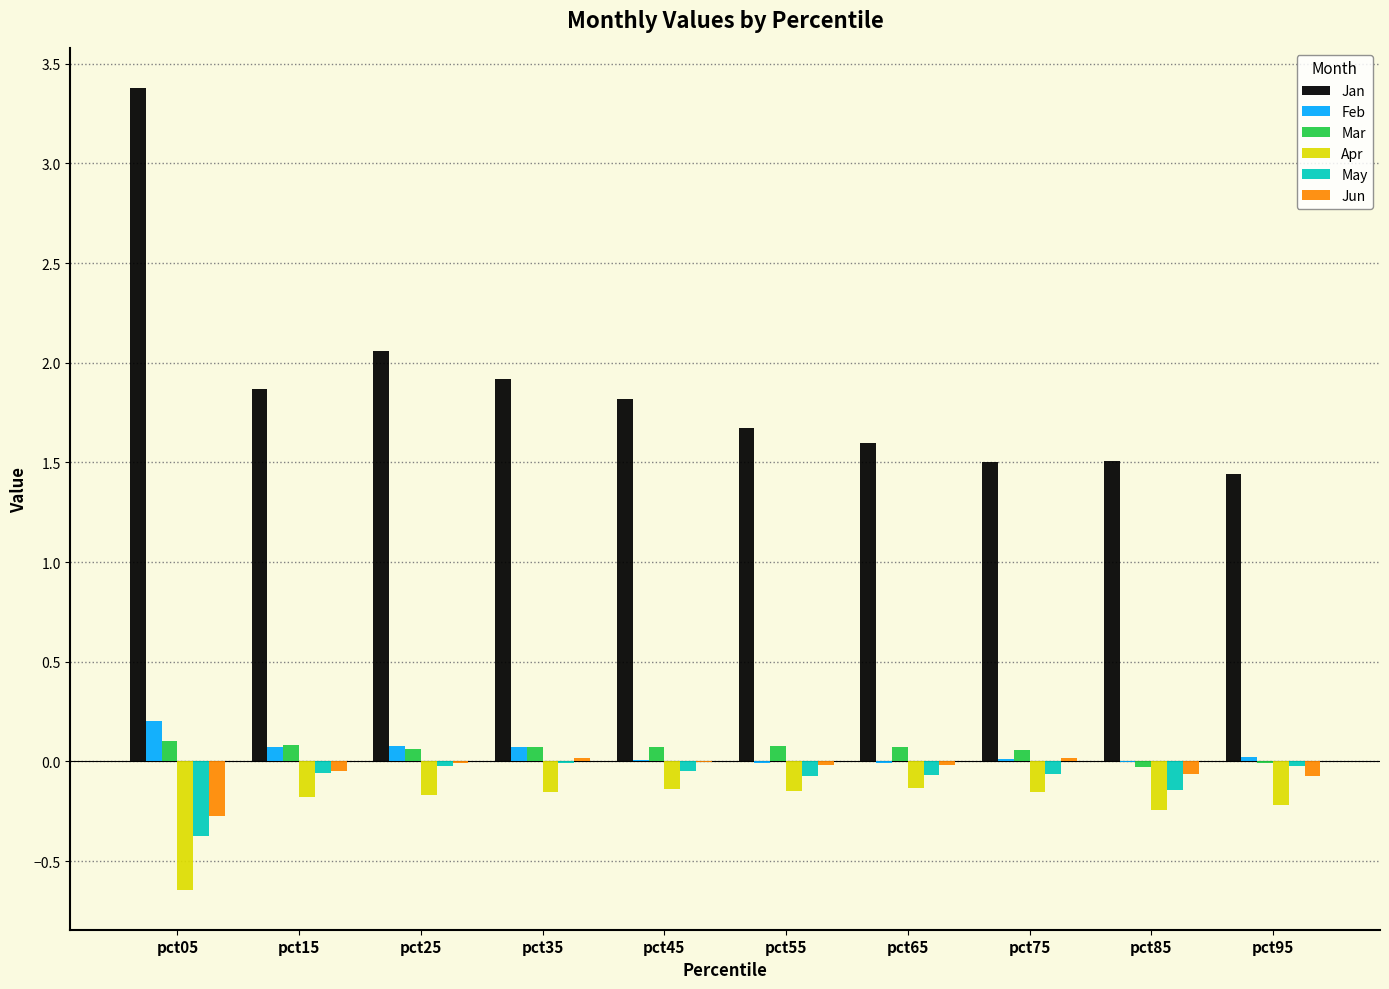

What is the greatest value displayed?

3.4